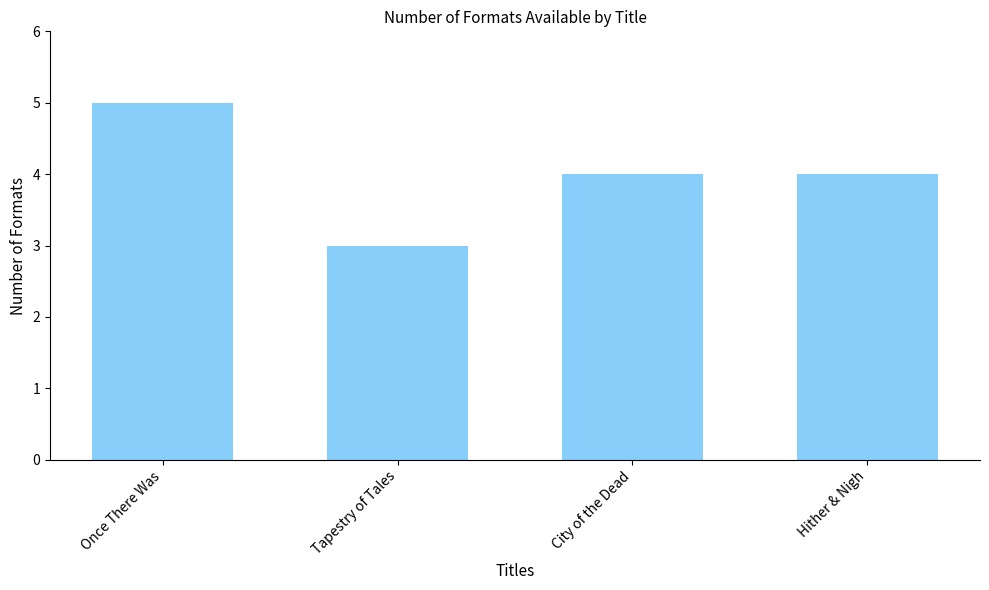

What is the sum of the values at Hither & Nigh and Tapestry of Tales?

7